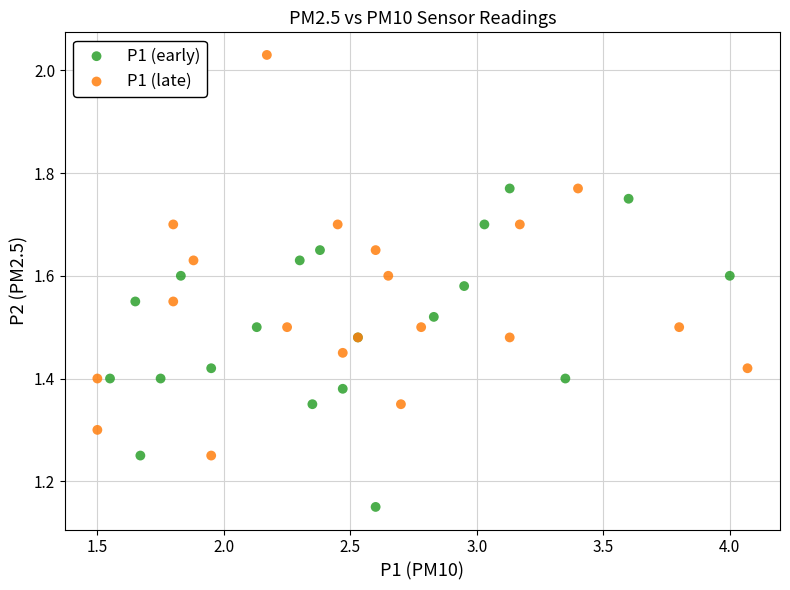

Which series has the largest Y range (max minus min)?

P1 (late)